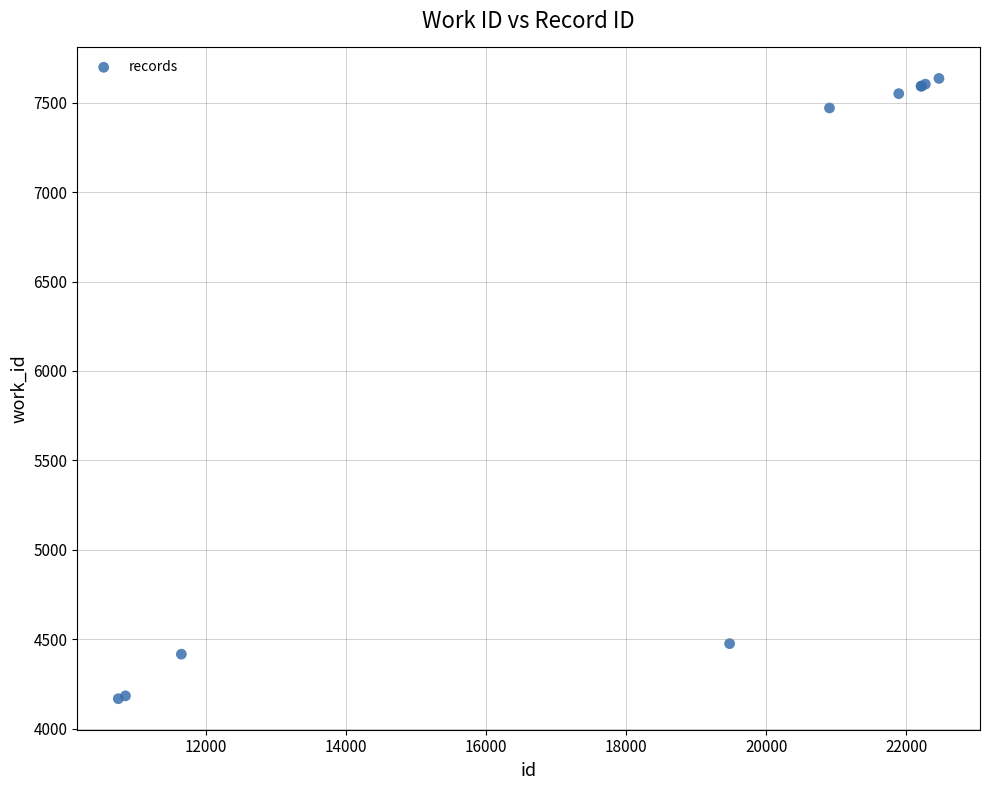

What Y value in the scatter plot is closest to 5901?

4475